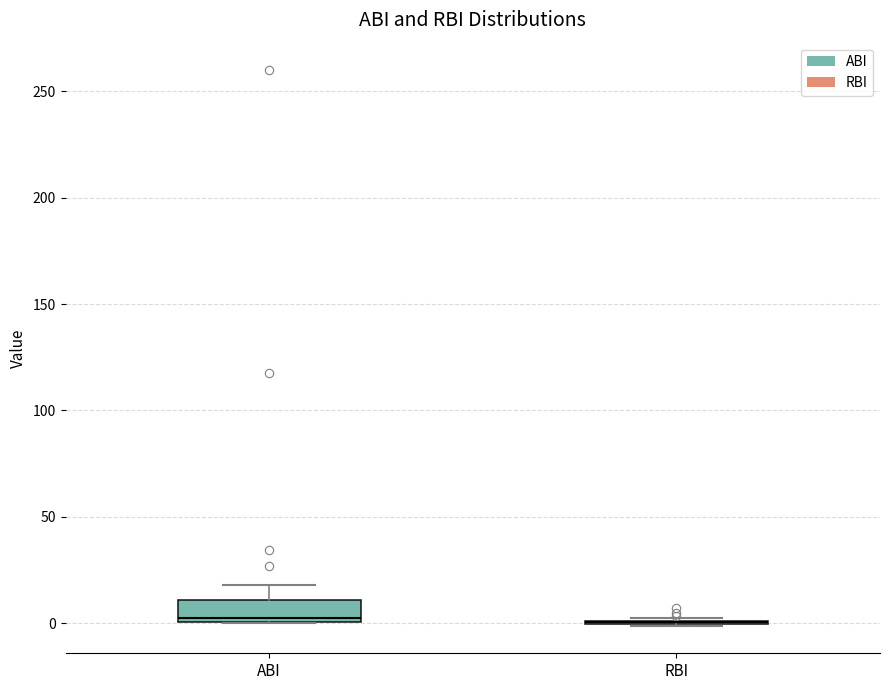

Which box is the tallest, from its lower edge to its upper edge?

ABI